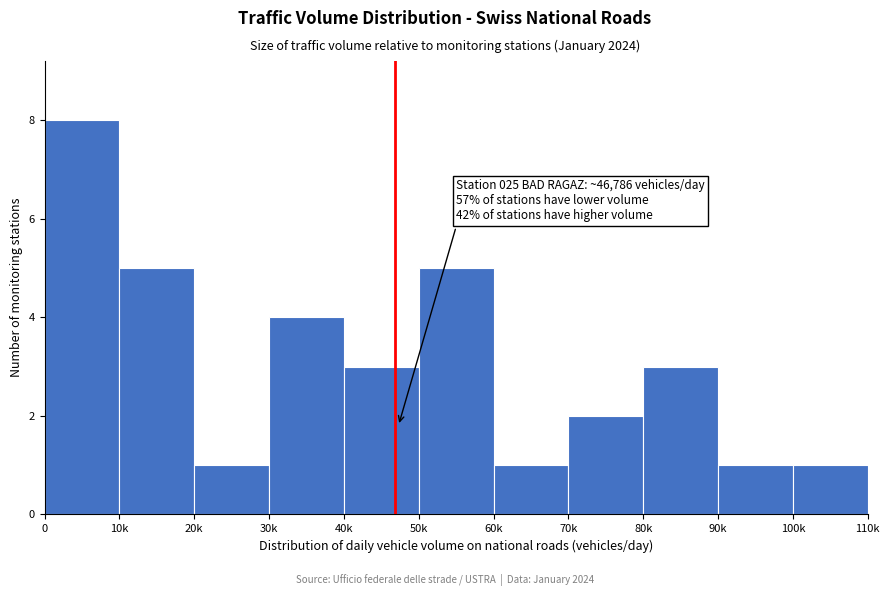

Reading right to left, extract all data points from this chart.

1	1	3	2	1	5	3	4	1	5	8